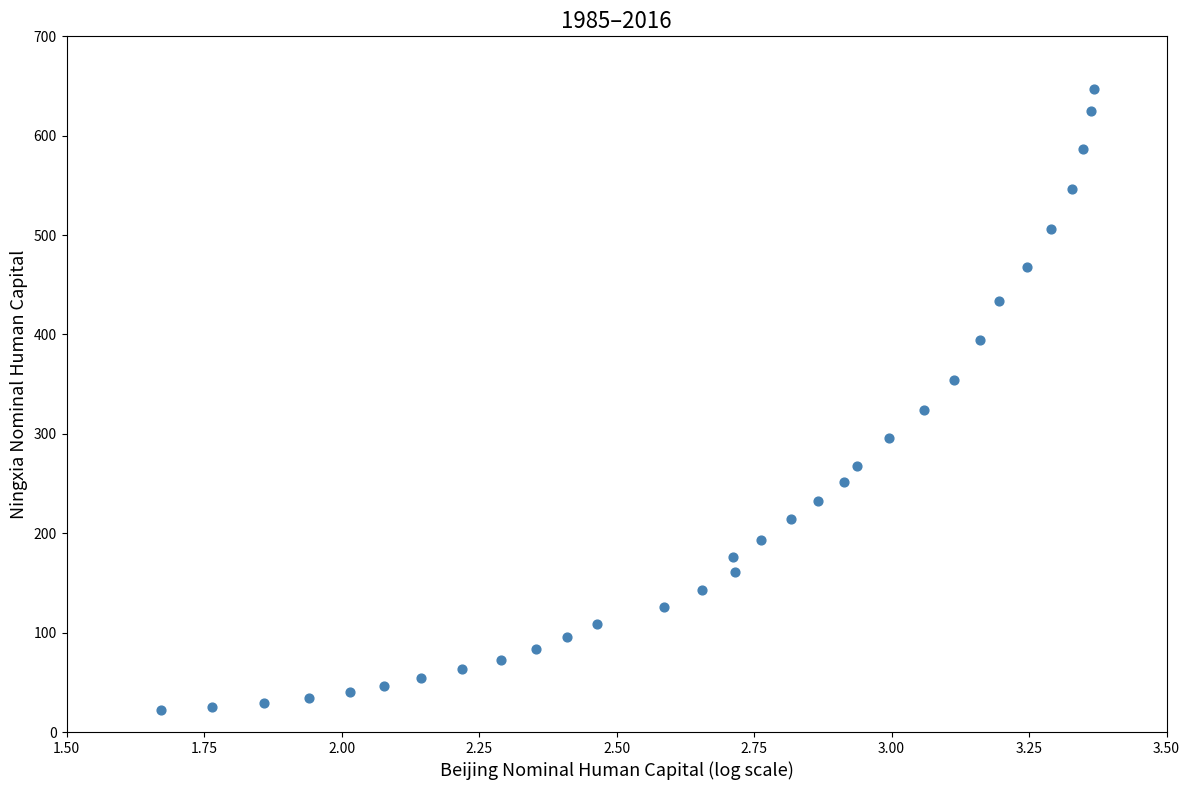

What Y value in the scatter plot is closest to 334?

324.2